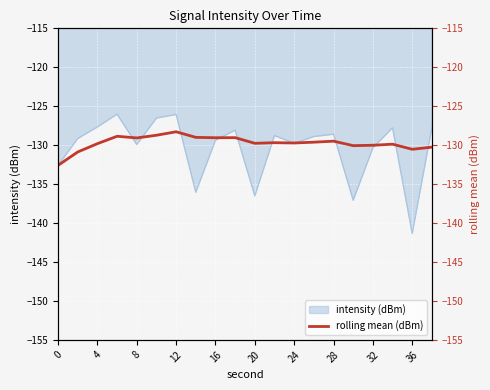

What is the minimum value for intensity (dBm)?

-141.3